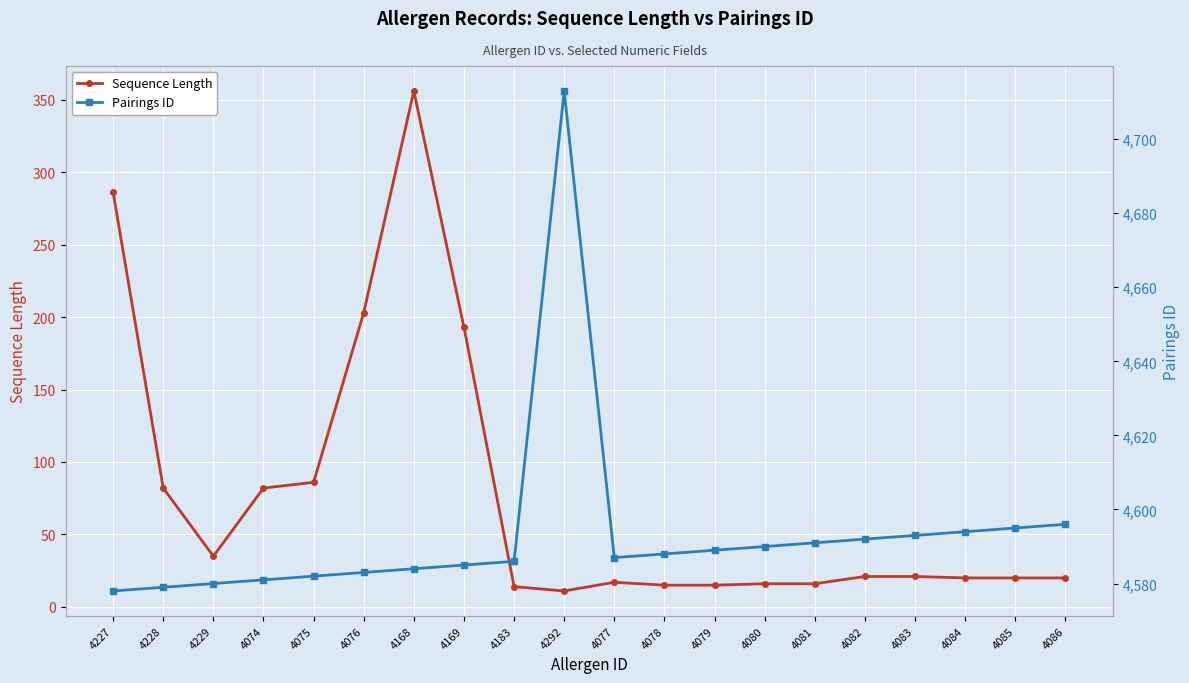

What is the difference between the Pairings ID values at 4077 and 4086?

9